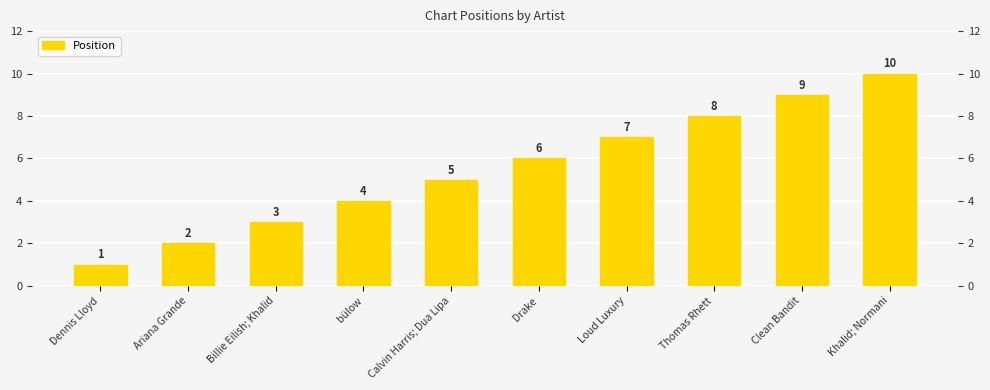

Rank the categories by value from lowest to highest.

Dennis Lloyd, Ariana Grande, Billie Eilish; Khalid, bülow, Calvin Harris; Dua Lipa, Drake, Loud Luxury, Thomas Rhett, Clean Bandit, Khalid; Normani